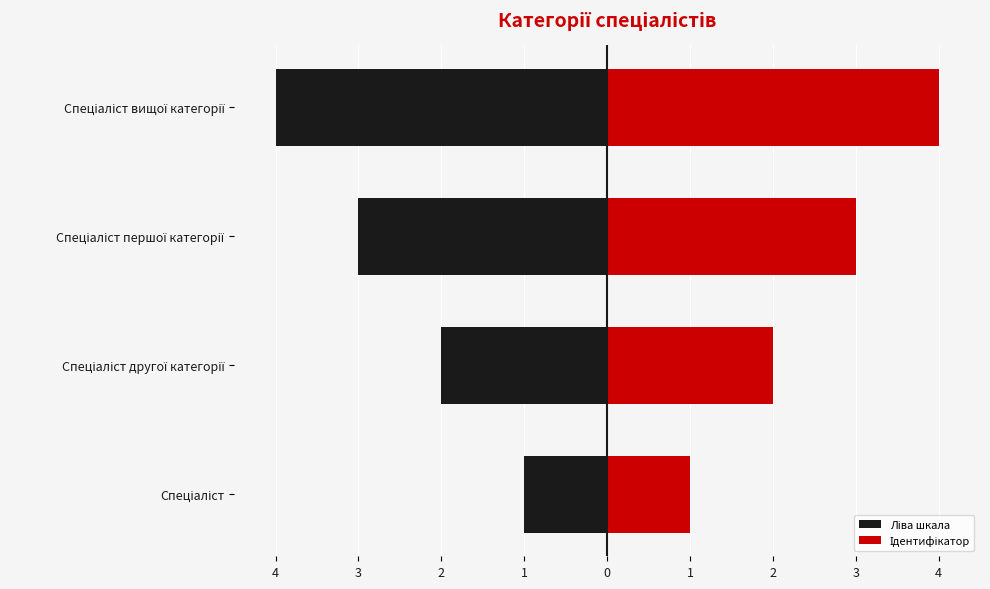

How many values in the Ідентифікатор series exceed 3?

1